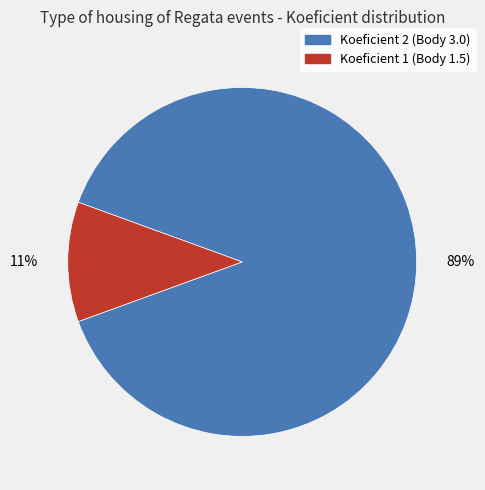

To the nearest percent, what is the average slice percentage?

50%